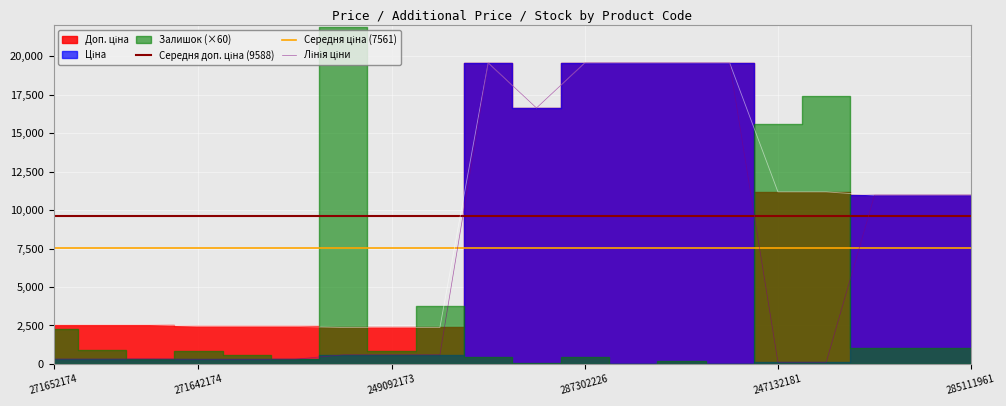

What position from the right is 271642172?

15